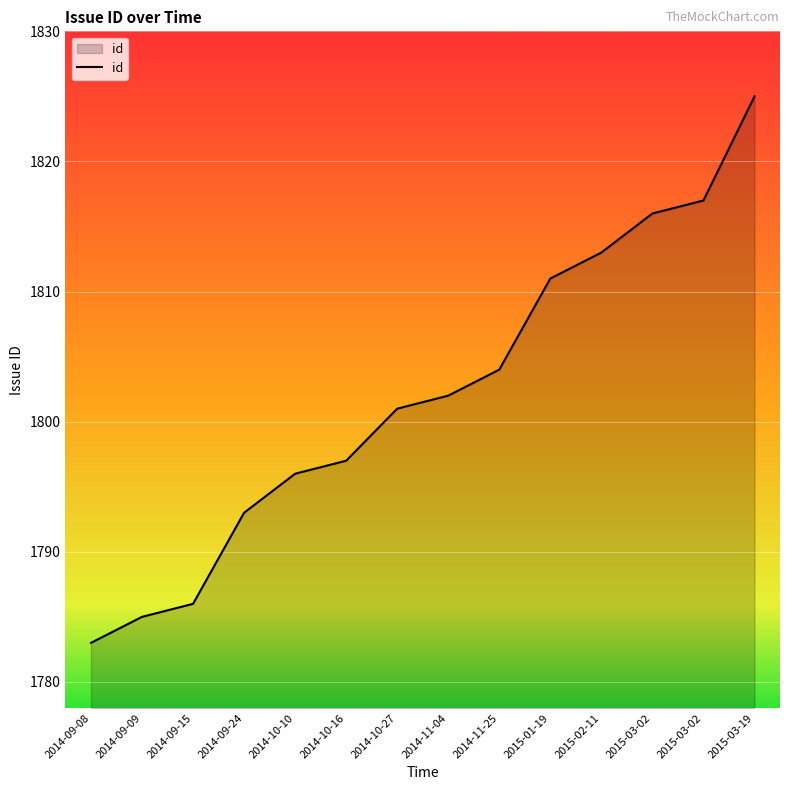

How many lines are shown in the chart?

1